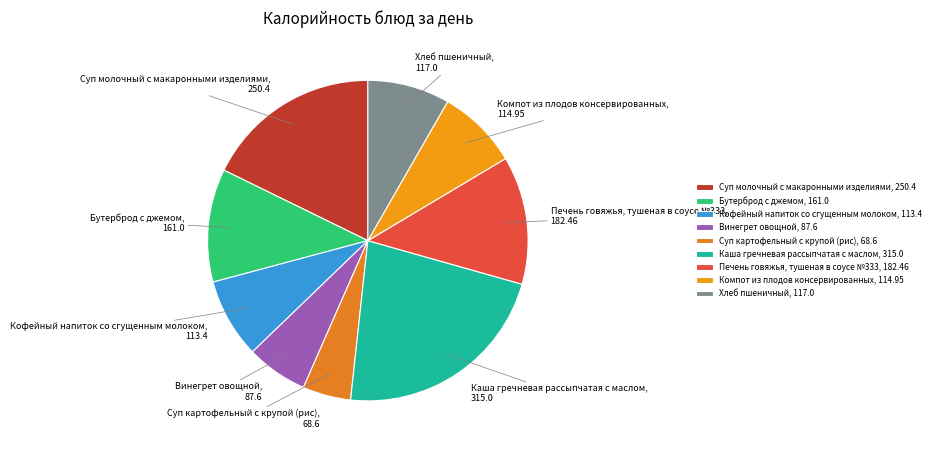

How many segments does this pie chart have?

9